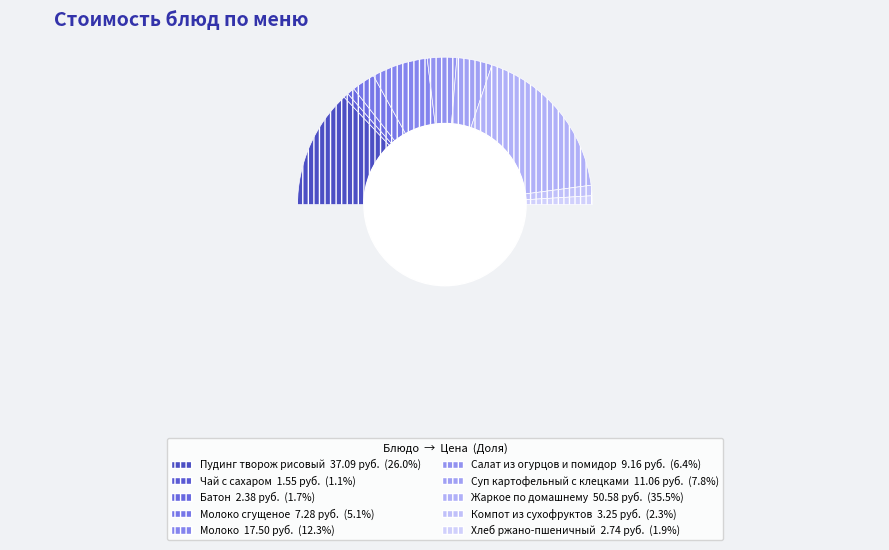

Count the number of slices in the pie.

10